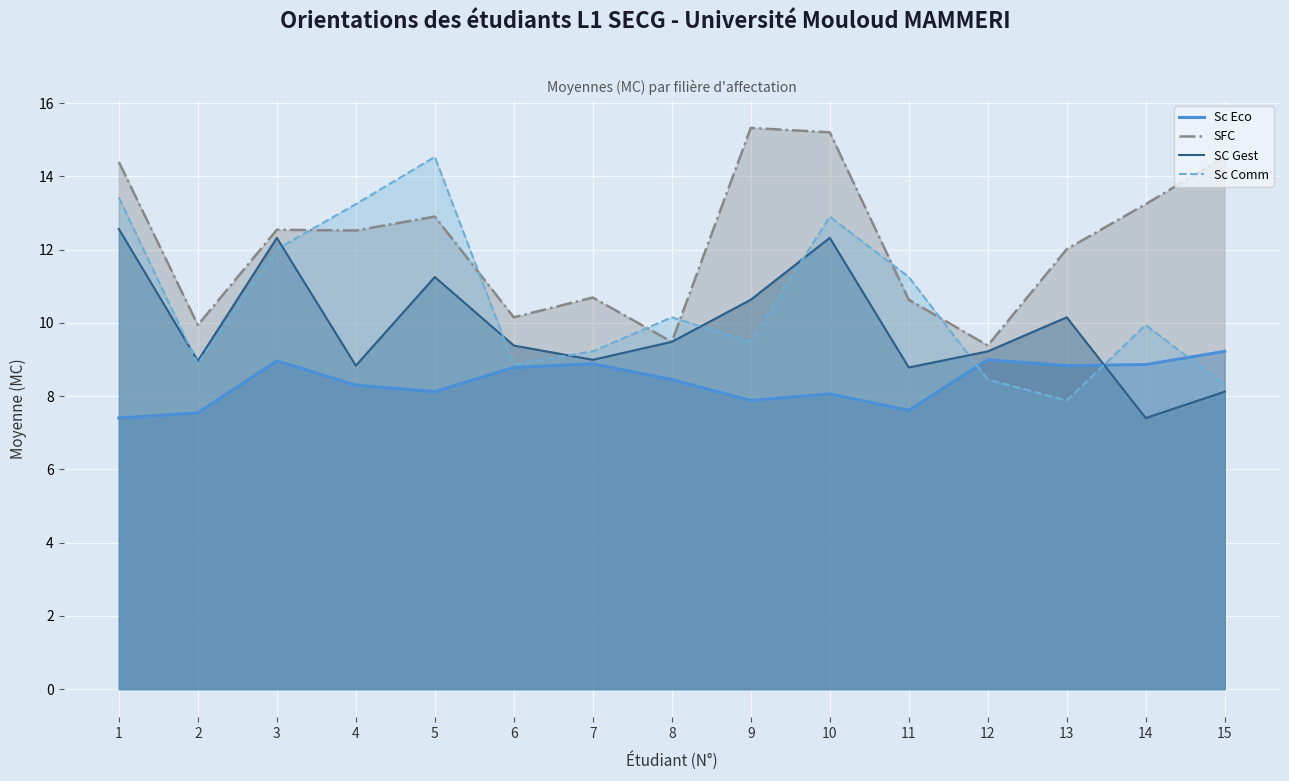

Reading right to left, extract all data points from this chart.

Sc Eco: 9.2	8.9	8.8	9.0	7.6	8.1	7.9	8.4	8.9	8.8	8.1	8.3	9.0	7.5	7.4
SFC: 14.5	13.2	12.0	9.4	10.6	15.2	15.3	9.5	10.7	10.2	12.9	12.5	12.5	9.9	14.4
SC Gest: 8.1	7.4	10.2	9.2	8.8	12.3	10.6	9.5	9.0	9.4	11.2	8.8	12.3	9.0	12.6
Sc Comm: 8.3	9.9	7.9	8.4	11.2	12.9	9.5	10.2	9.2	8.9	14.5	13.2	12.0	8.9	13.4